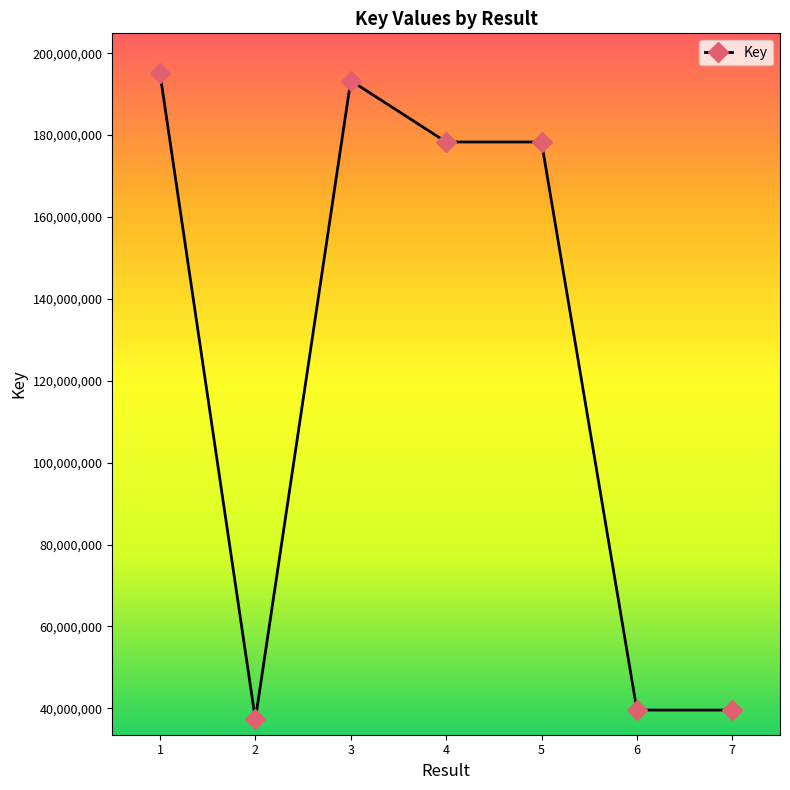

What is the greatest value displayed?

195106150